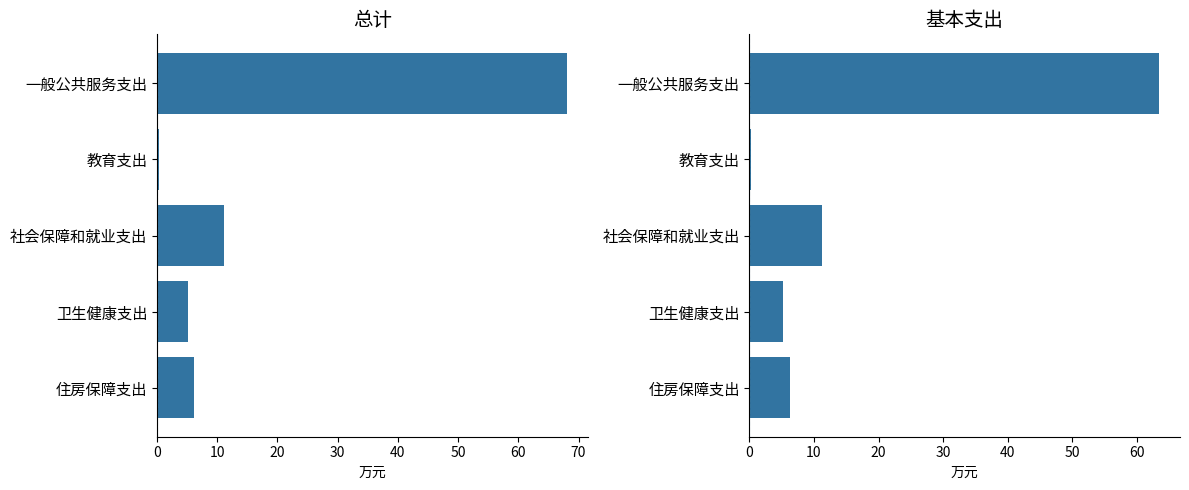

How many bars are there in total?

10